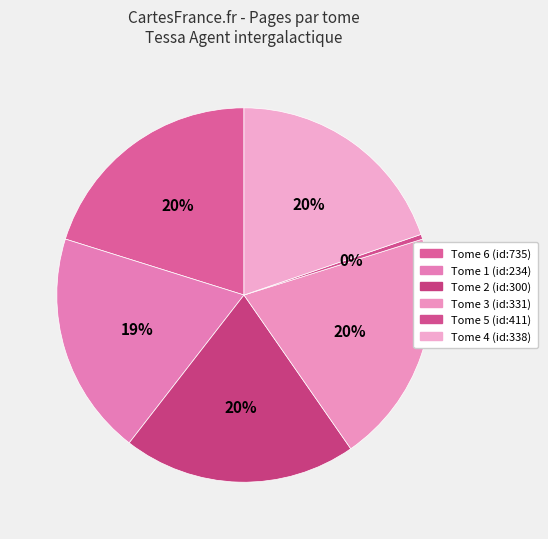

How many slices are in this pie chart?

6